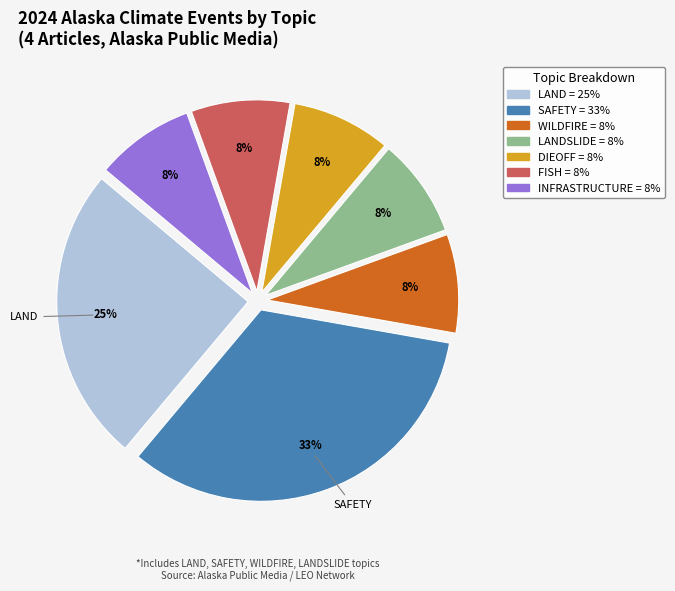

Is there any slice that represents more than half of the pie?

No